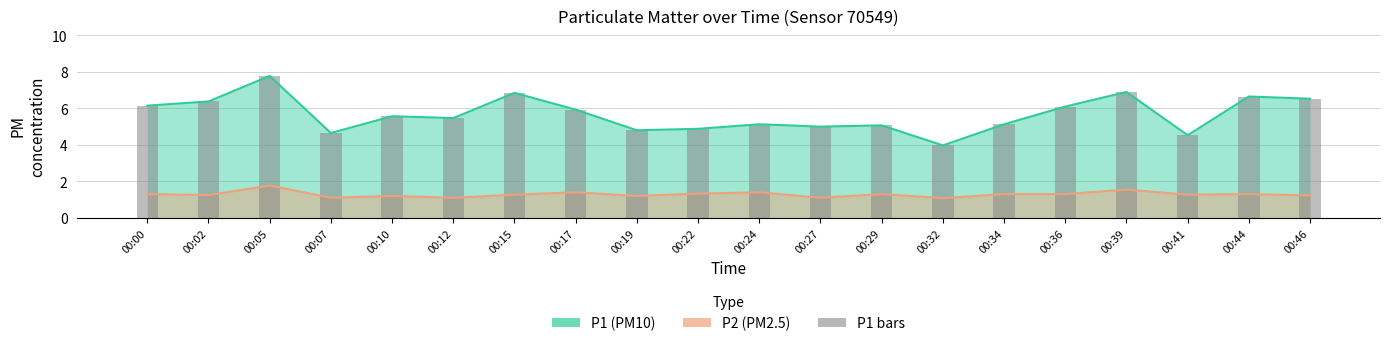

What is the total value across all series at 00:46?

7.8